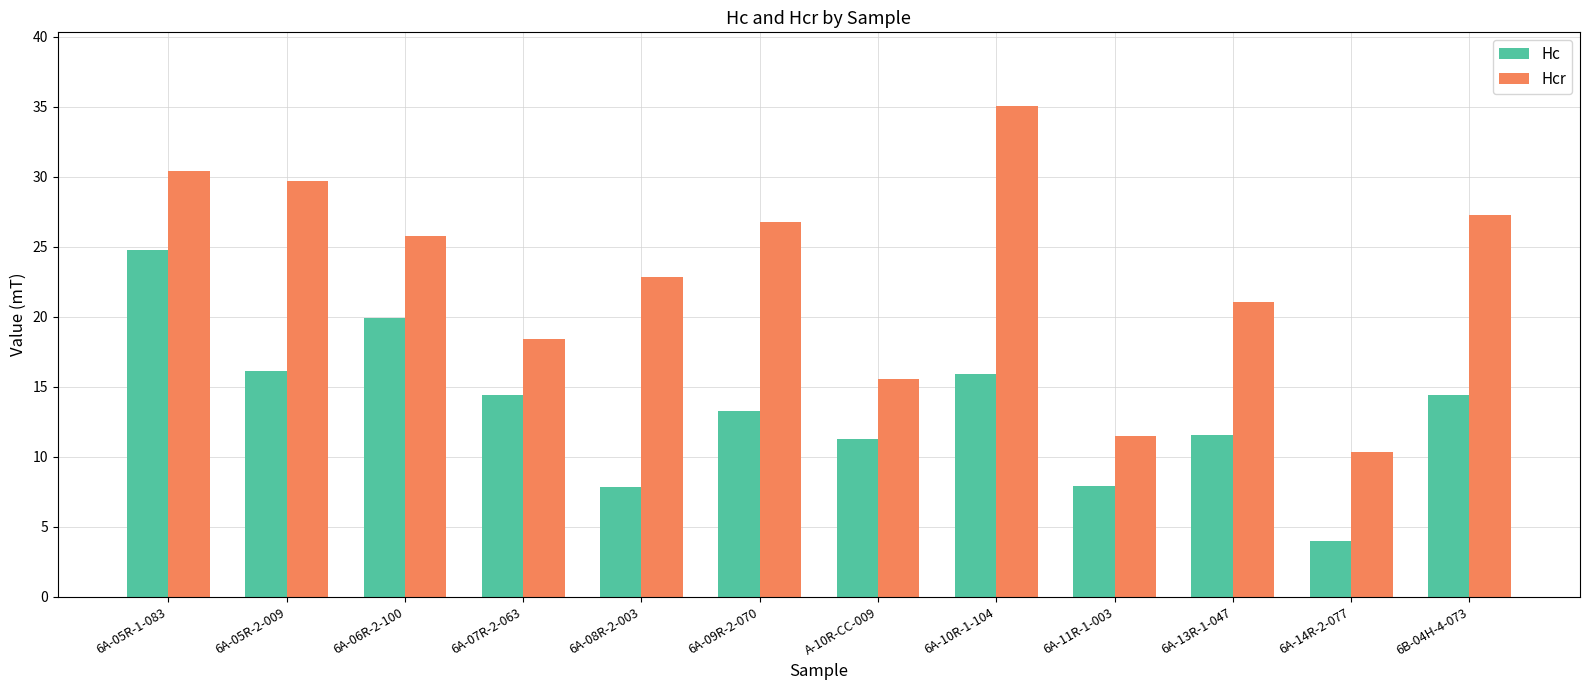

Are the bars horizontal?

No